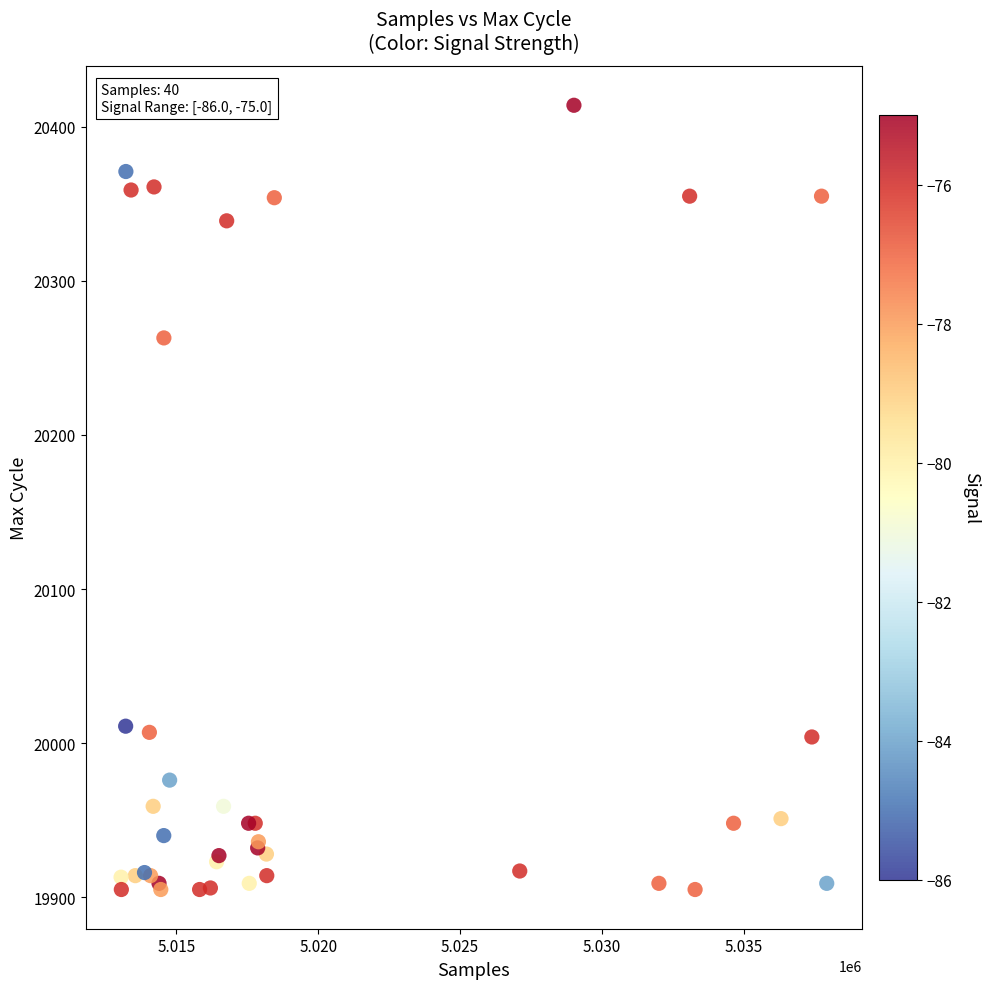

What Y value in the scatter plot is closest to 20159?

20263